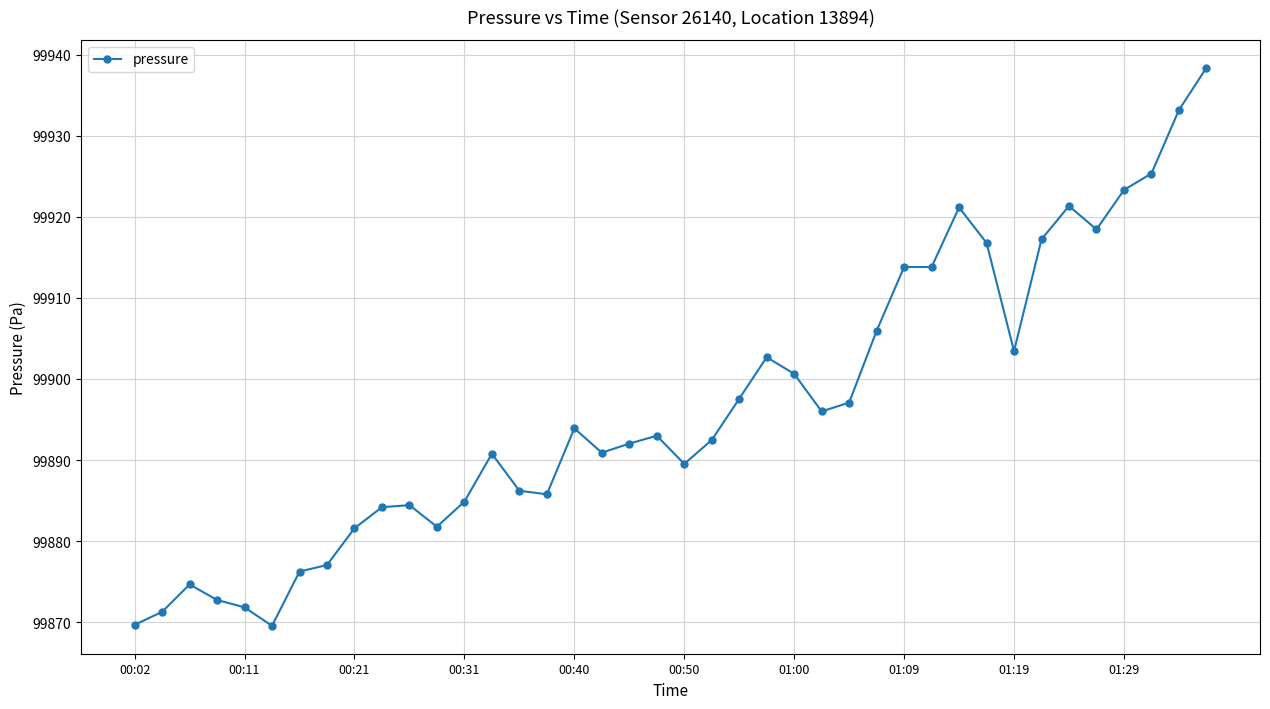

What is the value of the 11th point from the left?

99884.4